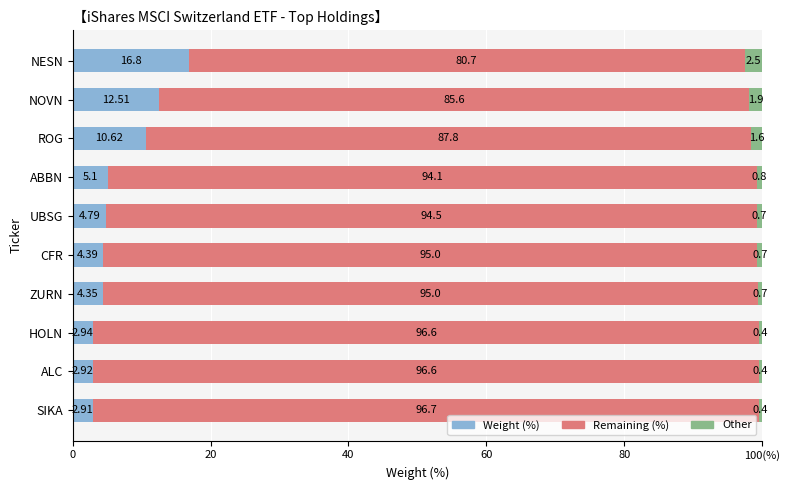

Reading right to left, list all the values displayed in this chart.

Weight (%): 2.9	2.9	2.9	4.3	4.4	4.8	5.1	10.6	12.5	16.8
Remaining (%): 96.7	96.6	96.6	95.0	95.0	94.5	94.1	87.8	85.6	80.7
Other: 0.4	0.4	0.4	0.7	0.7	0.7	0.8	1.6	1.9	2.5